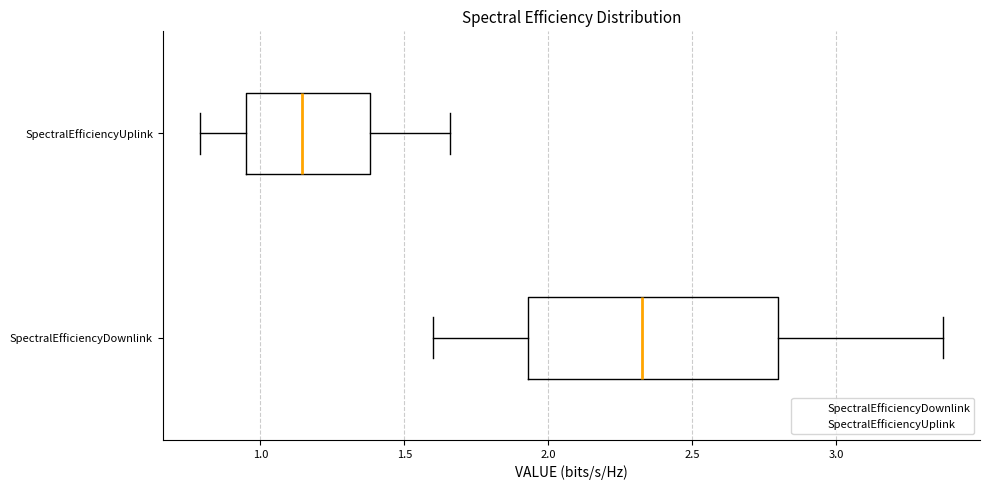

Reading bottom to top, read every box against the x-axis: the position of its median line, the range the box covers, and the ends of its whiskers. The values are not printed on the chart, so give them approximately, as read against the axis.

SpectralEfficiencyDownlink: median 2.35, box 1.95 to 2.80, whiskers 1.60 to 3.35
SpectralEfficiencyUplink: median 1.15, box 0.95 to 1.40, whiskers 0.80 to 1.65